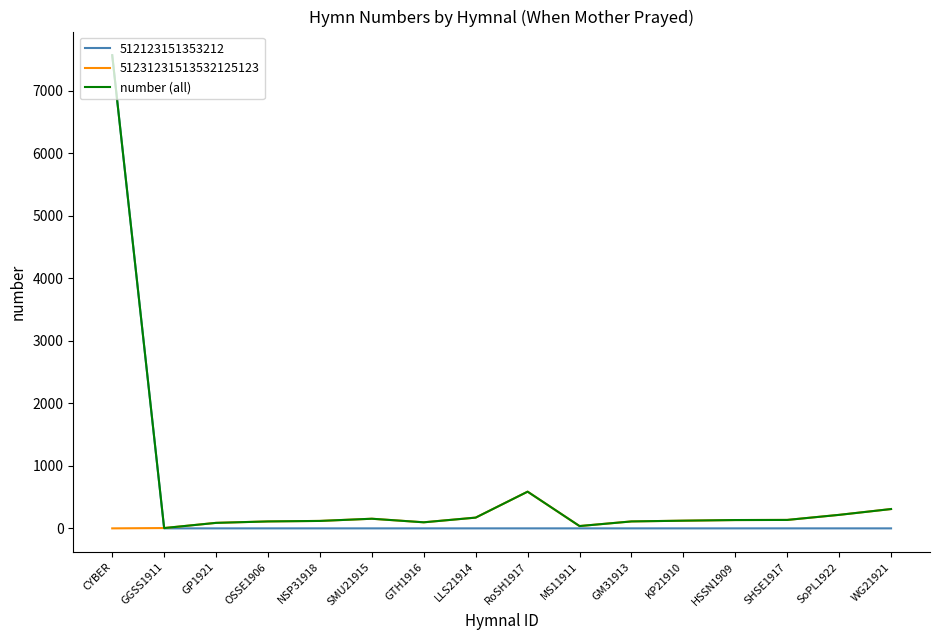

Where is number (all) nearest to the value 3786?

RoSH1917